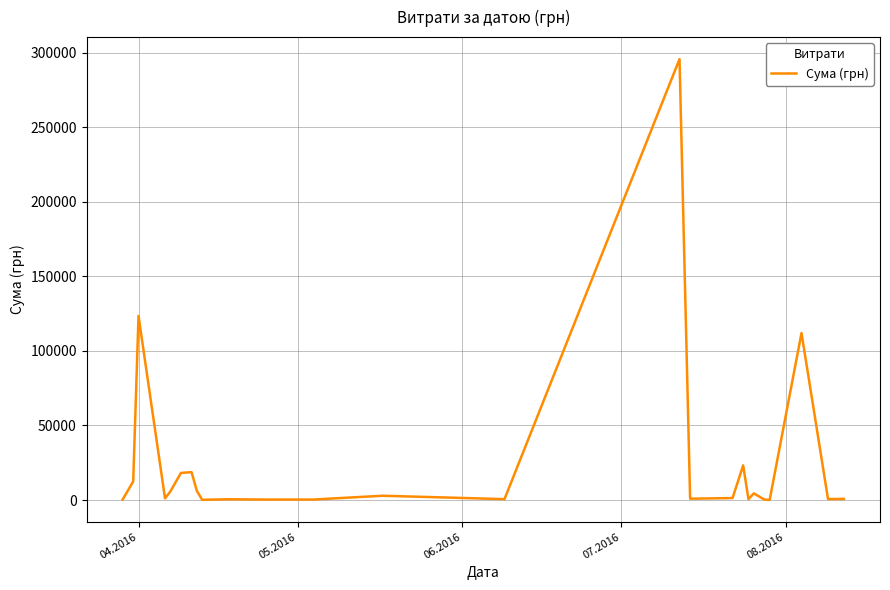

What is the difference between the maximum and minimum values?

295540.8